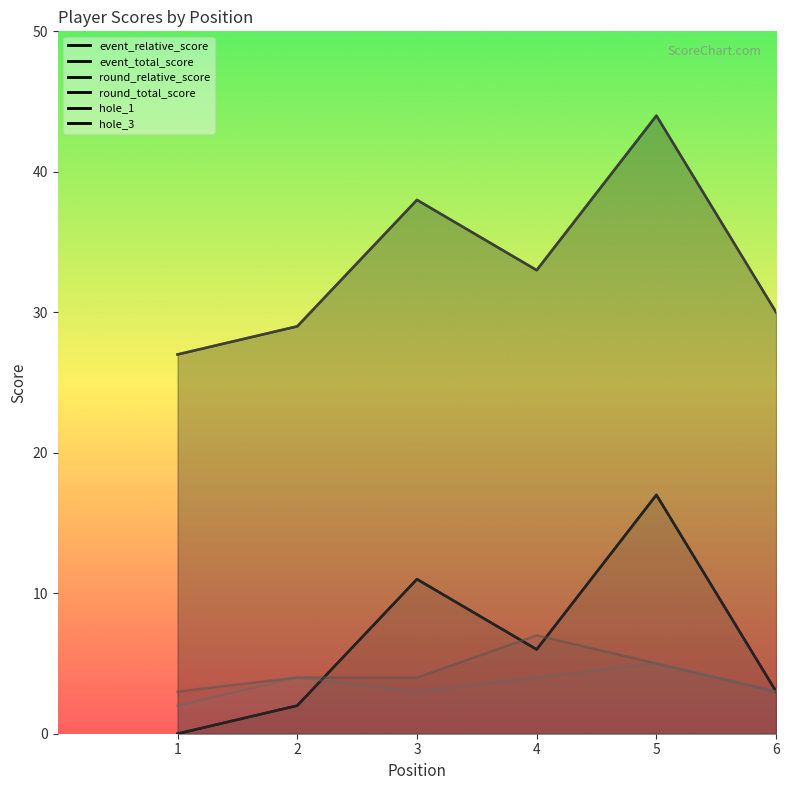

What is the maximum value for hole_3?

5